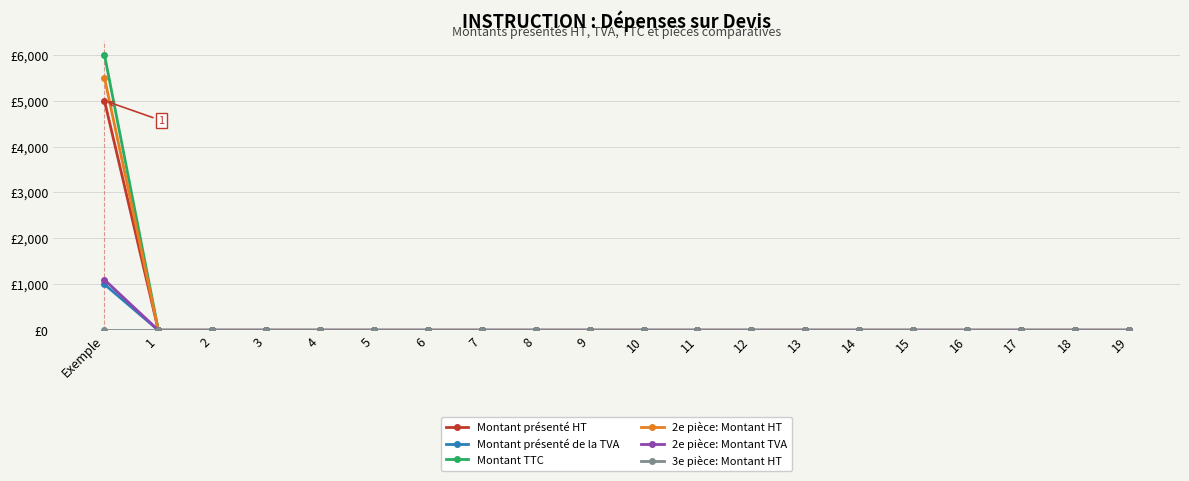

Which category has the highest value in the Montant présenté de la TVA series?

Exemple